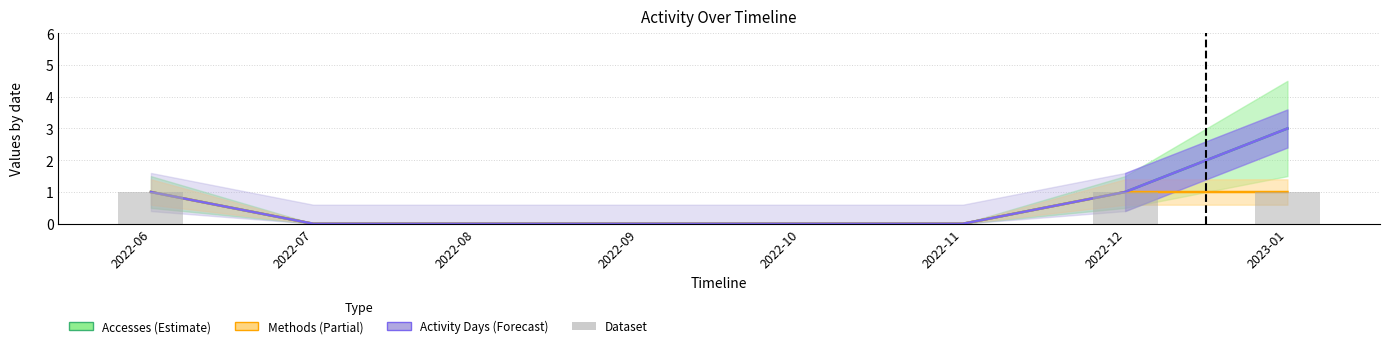

Reading left to right, extract all data points from this chart.

Accesses: 2022-06=1	2022-07=0	2022-08=0	2022-09=0	2022-10=0	2022-11=0	2022-12=1	2023-01=3
Methods: 2022-06=1	2022-07=0	2022-08=0	2022-09=0	2022-10=0	2022-11=0	2022-12=1	2023-01=1
Activity Days: 2022-06=1	2022-07=0	2022-08=0	2022-09=0	2022-10=0	2022-11=0	2022-12=1	2023-01=3
Dataset: 2022-06=1	2022-07=0	2022-08=0	2022-09=0	2022-10=0	2022-11=0	2022-12=1	2023-01=1